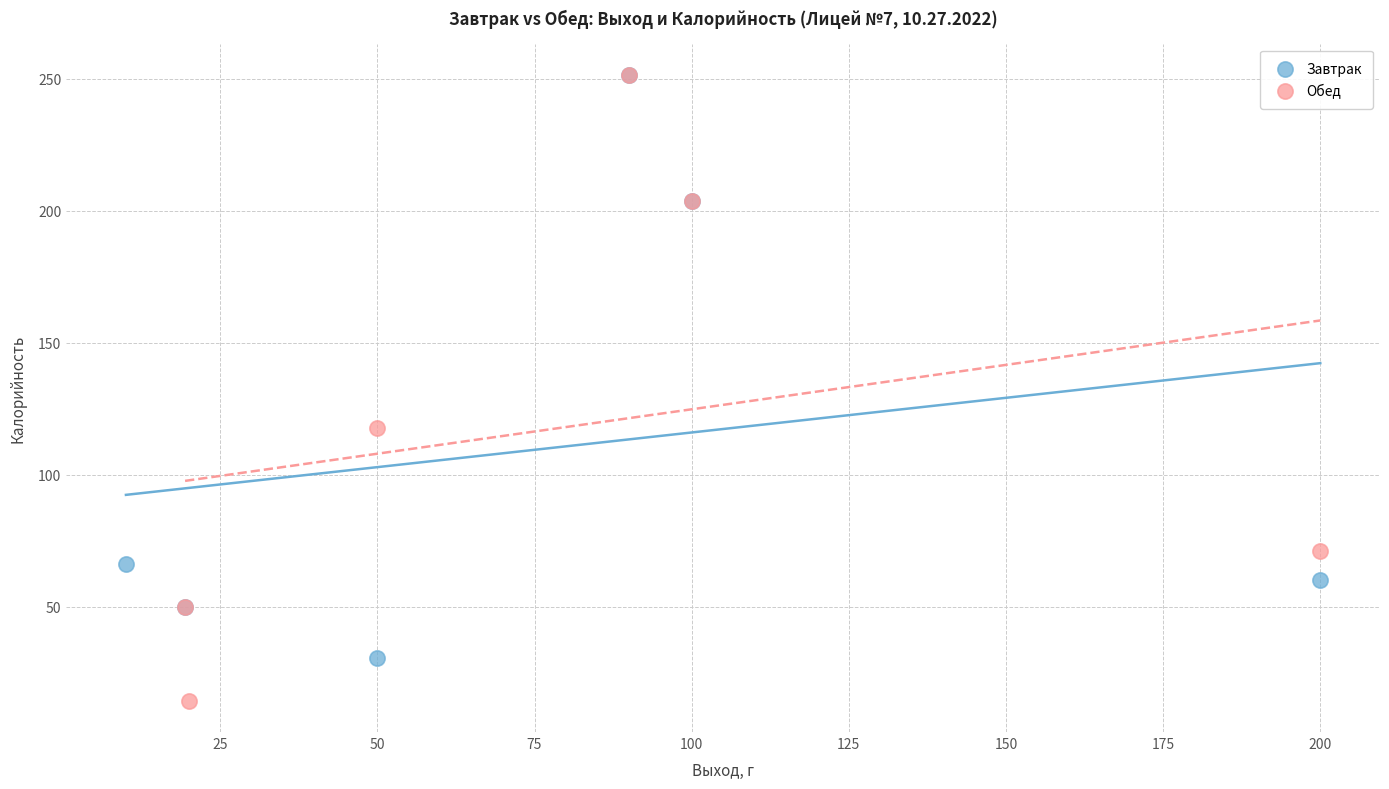

Which series reaches the minimum Y coordinate?

Обед